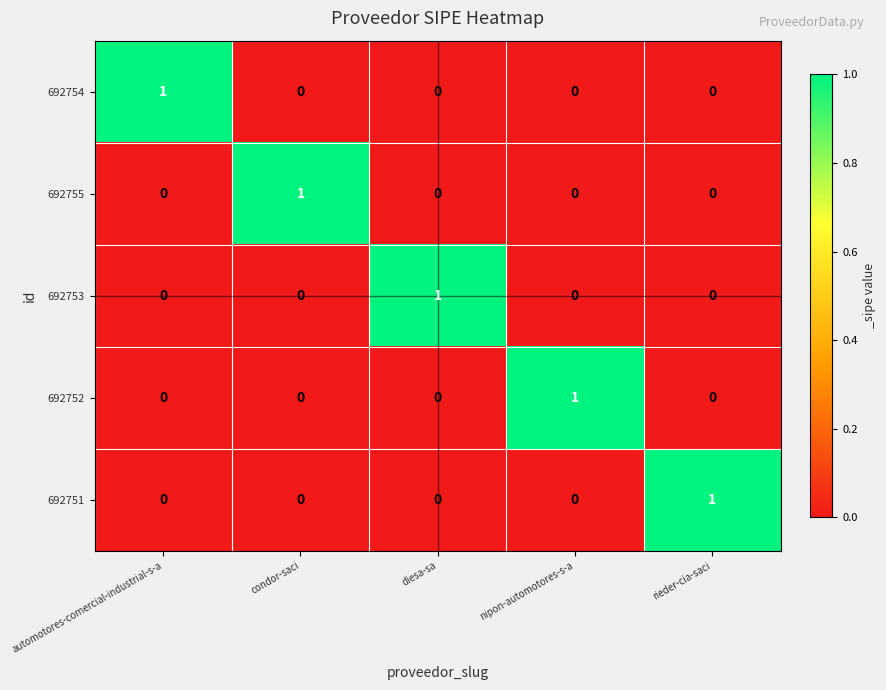

At how many categories does at least one series exceed 0?

5